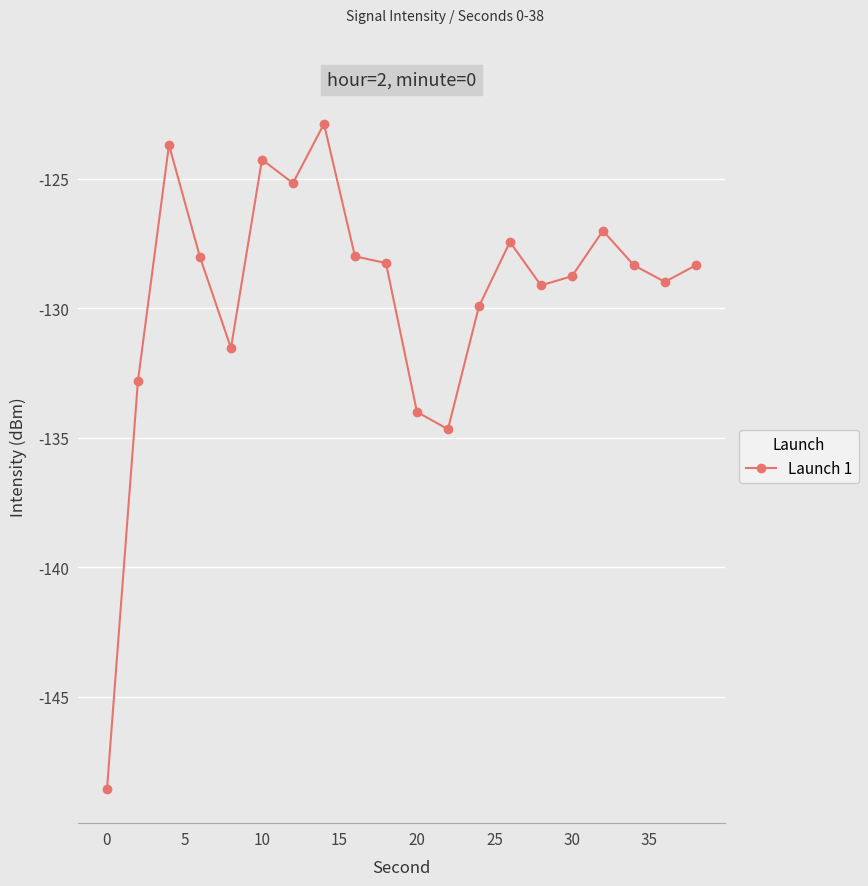

Reading left to right, list all the values displayed in this chart.

-148.6	-132.8	-123.7	-128.0	-131.5	-124.3	-125.2	-122.9	-128.0	-128.3	-134.0	-134.7	-129.9	-127.4	-129.1	-128.8	-127.0	-128.3	-129.0	-128.3